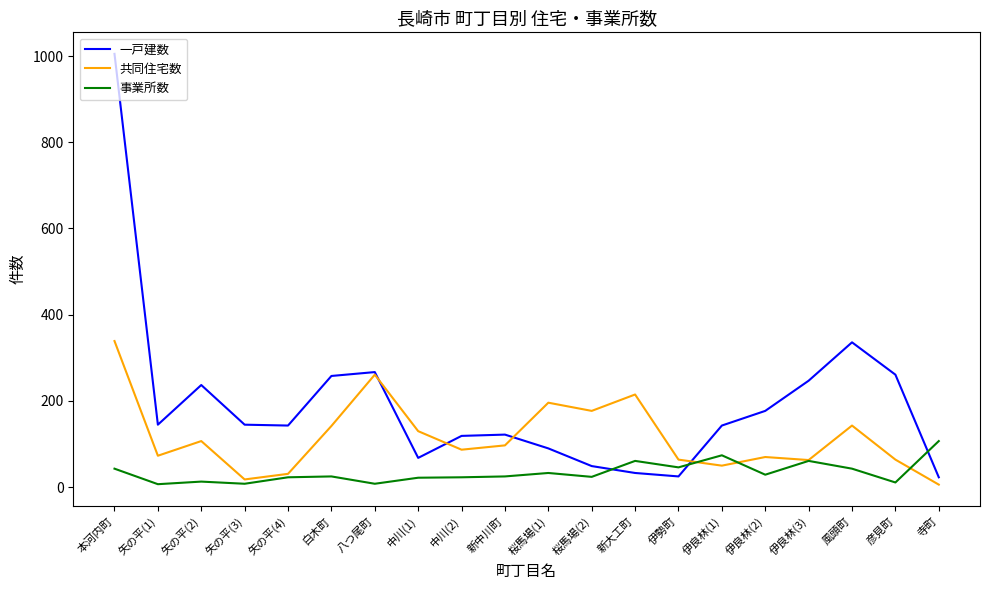

Is the value of 共同住宅数 at 新中川町 greater than the value of 一戸建数 at 中川(1)?

Yes